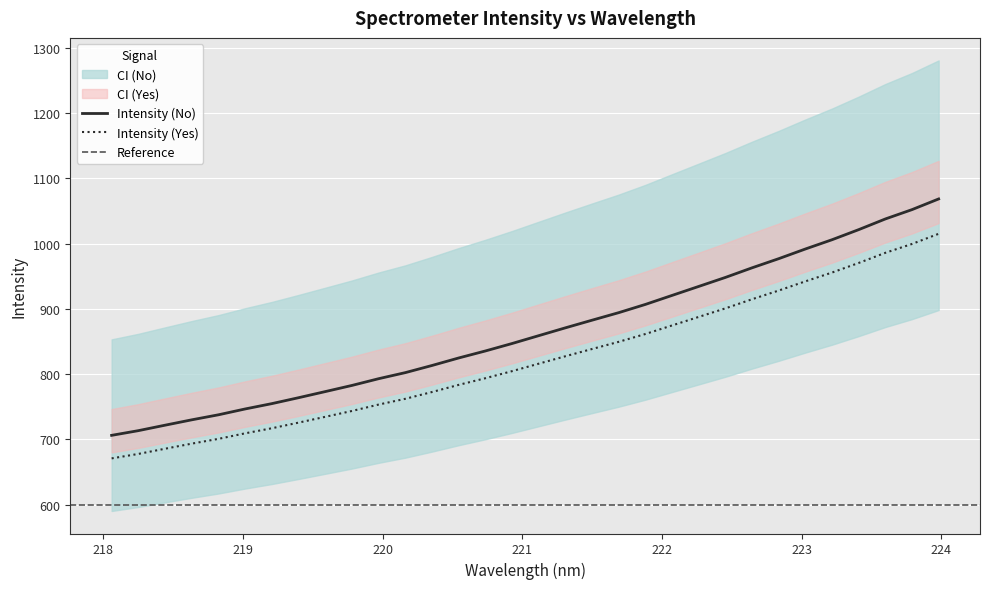

What is the ratio of the value at 221.1174 to the value at 219.2067?

1.1